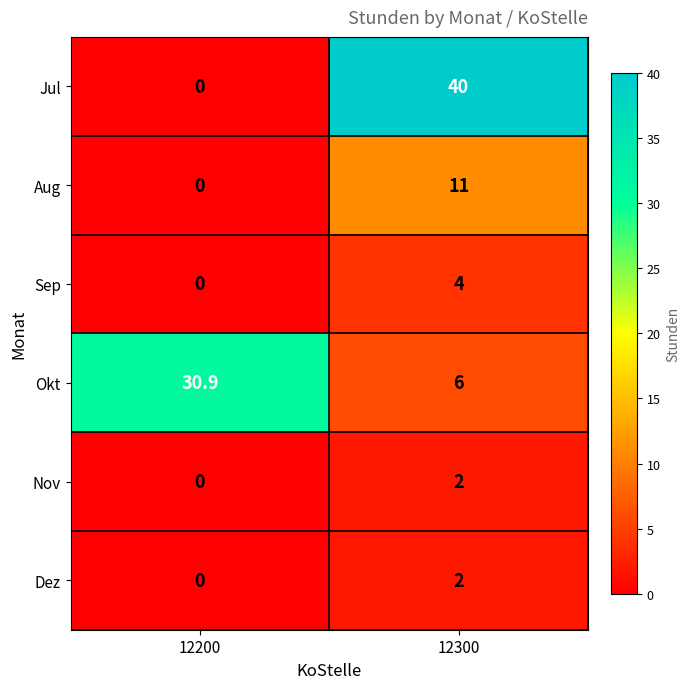

What is the sum of the Okt values at 12300 and 12200?

36.9